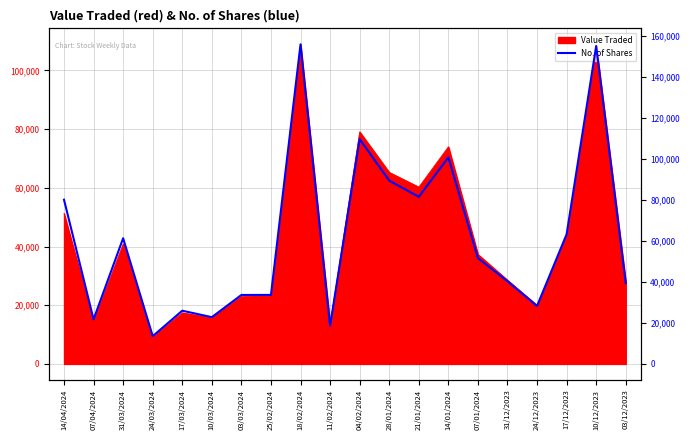

At which category does the chart reach its minimum across all series?

24/03/2024